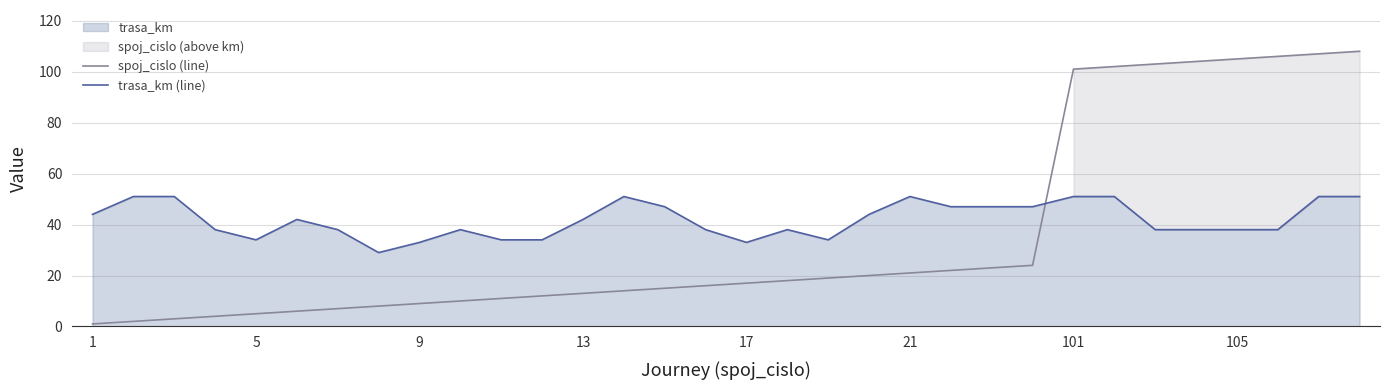

List the series in order of their peak value, highest first.

spoj_cislo (line), trasa_km (line)